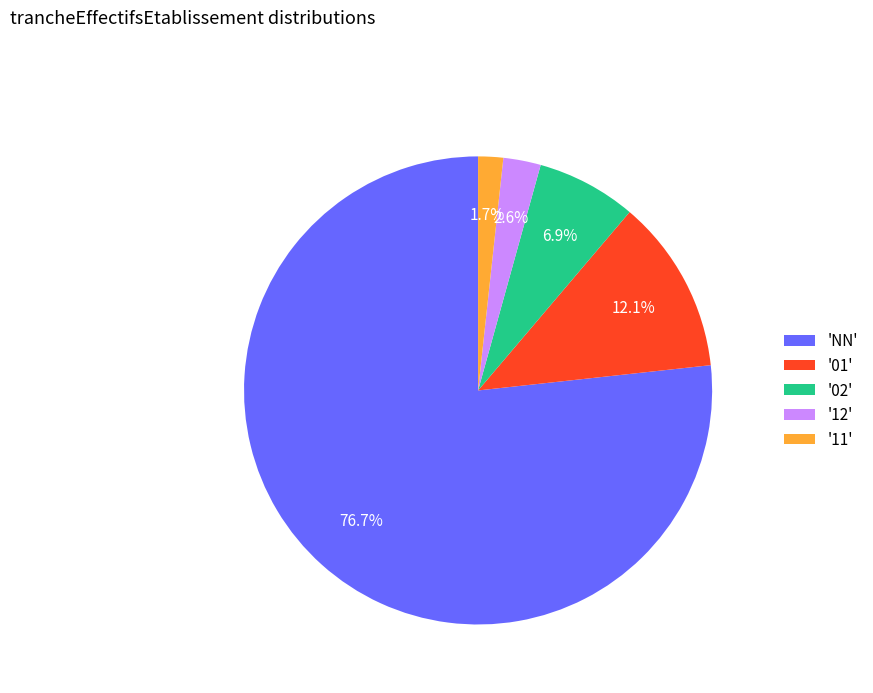

Count the number of slices in the pie.

5